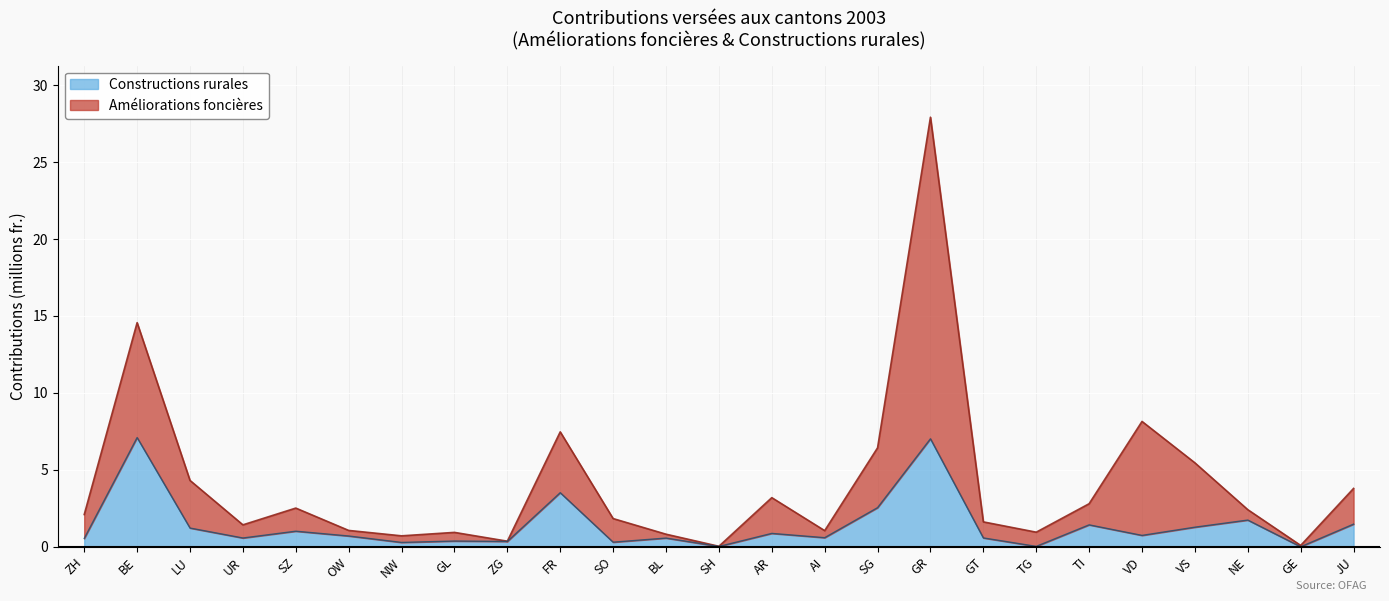

Between LU and GL, which series saw the biggest shift?

Améliorations foncières